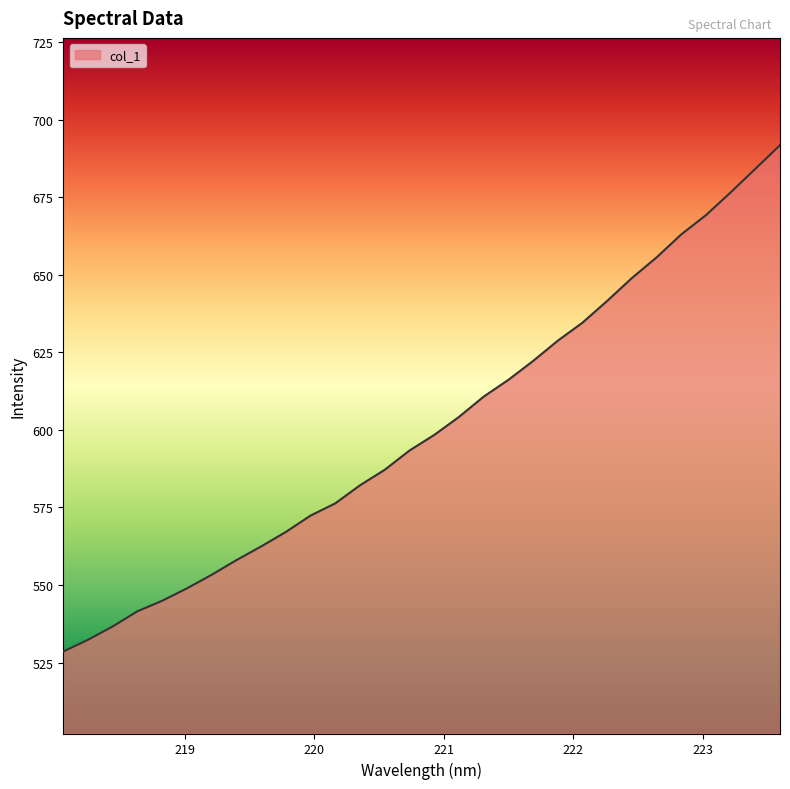

Reading right to left, list all the values displayed in this chart.

691.7	684.1	676.5	669.2	663.0	655.6	648.9	641.6	634.5	628.7	622.2	616.1	610.7	604.2	598.4	593.3	587.1	582.1	576.3	572.4	567.1	562.4	558.0	553.3	548.9	544.9	541.5	536.6	532.3	528.5